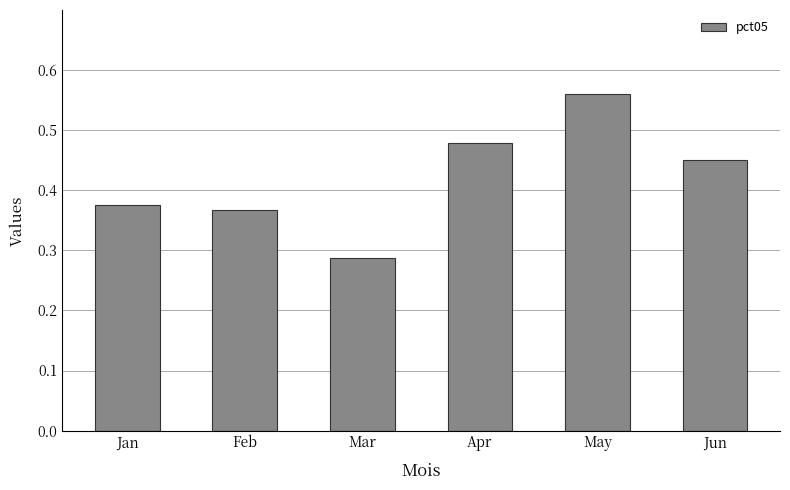

At which category does the chart reach its peak across all series?

May